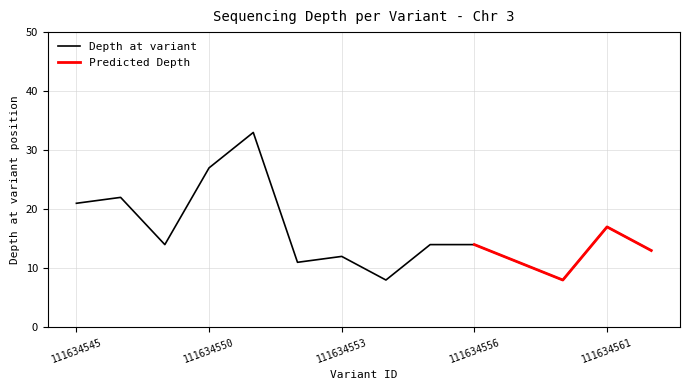

Where is the data nearest to the value 20?

111634545